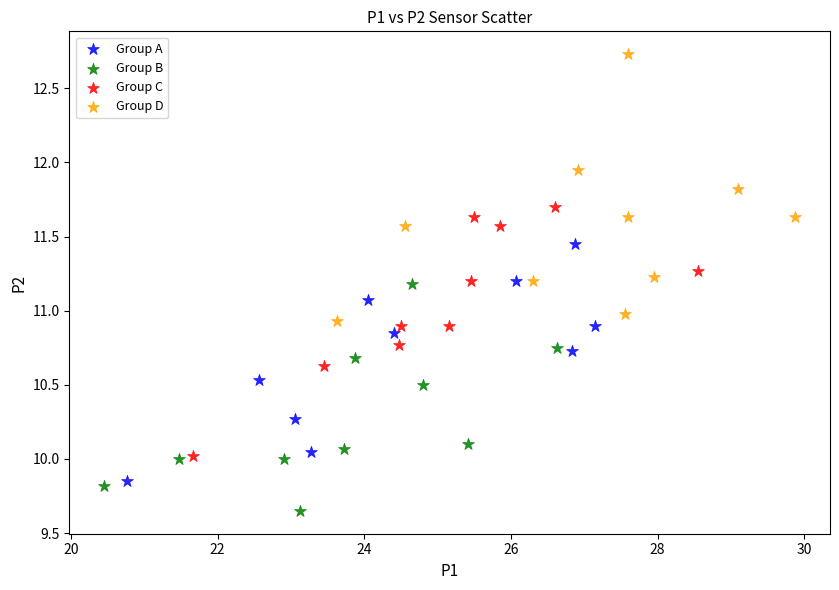

Which series reaches the minimum Y coordinate?

Group B